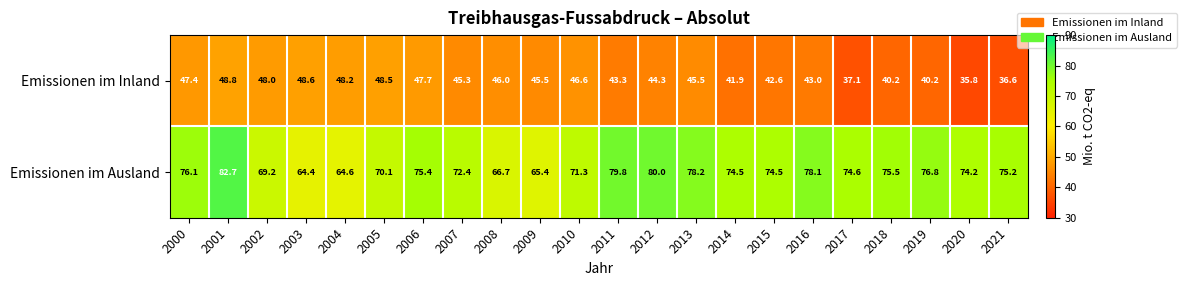

How many categories are shown in the chart?

22